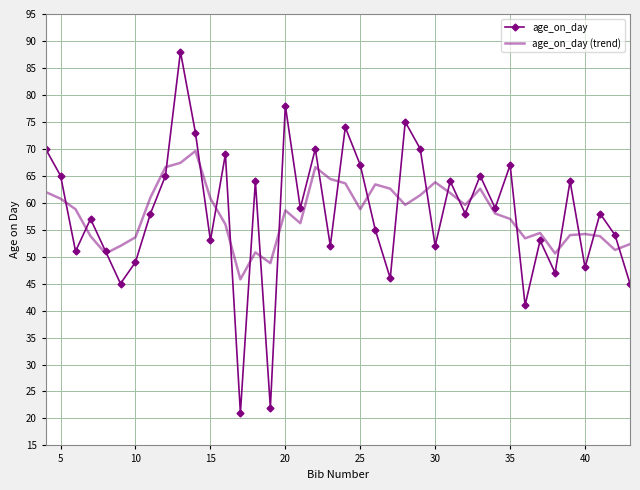

List the series in order of their peak value, lowest first.

age_on_day (trend), age_on_day